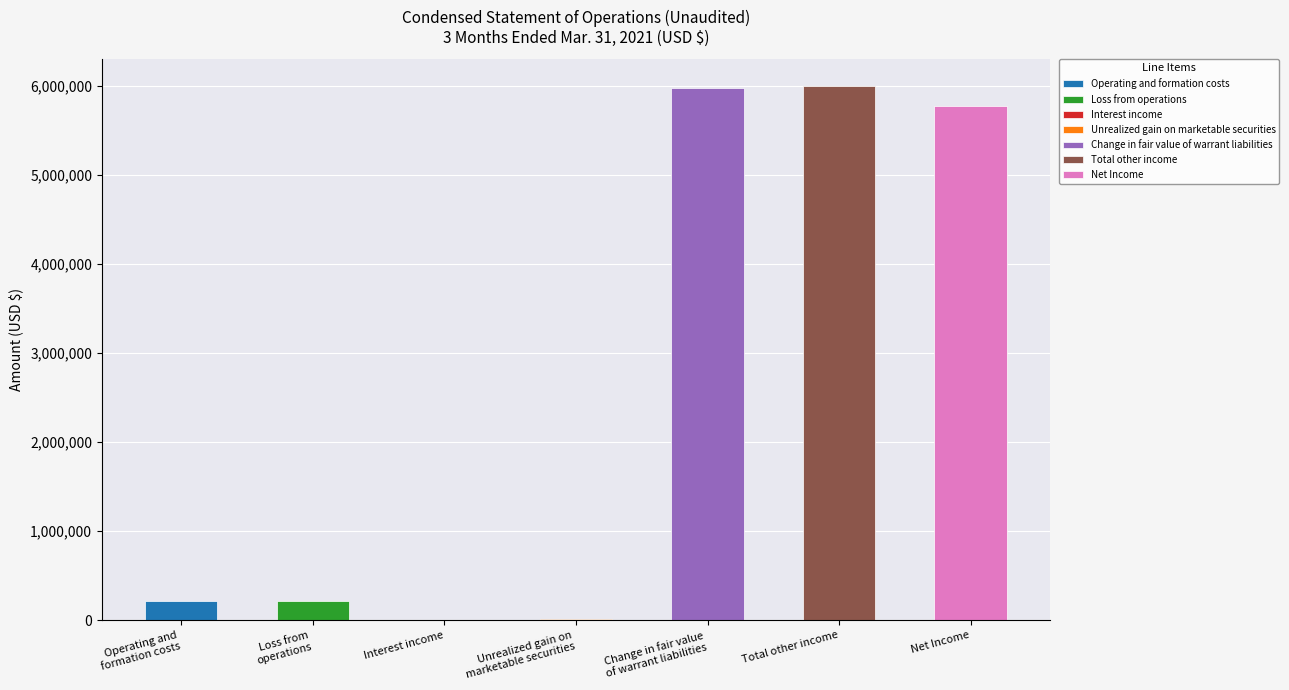

What position from the right is Unrealized gain on
marketable securities?

4